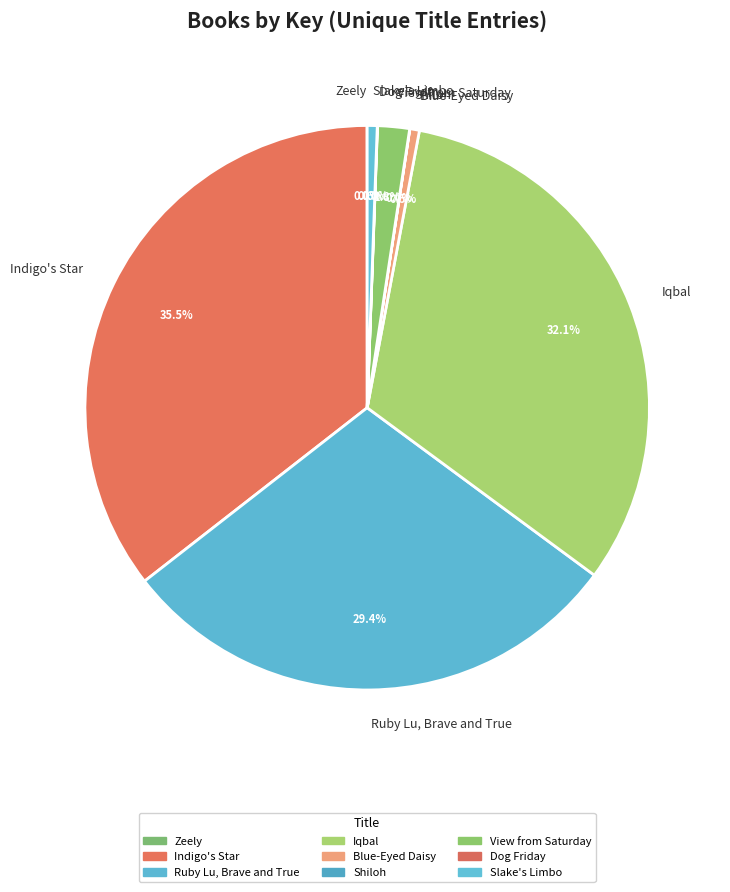

To the nearest percent, what is the difference between the Iqbal and Ruby Lu, Brave and True slice percentages?

3%